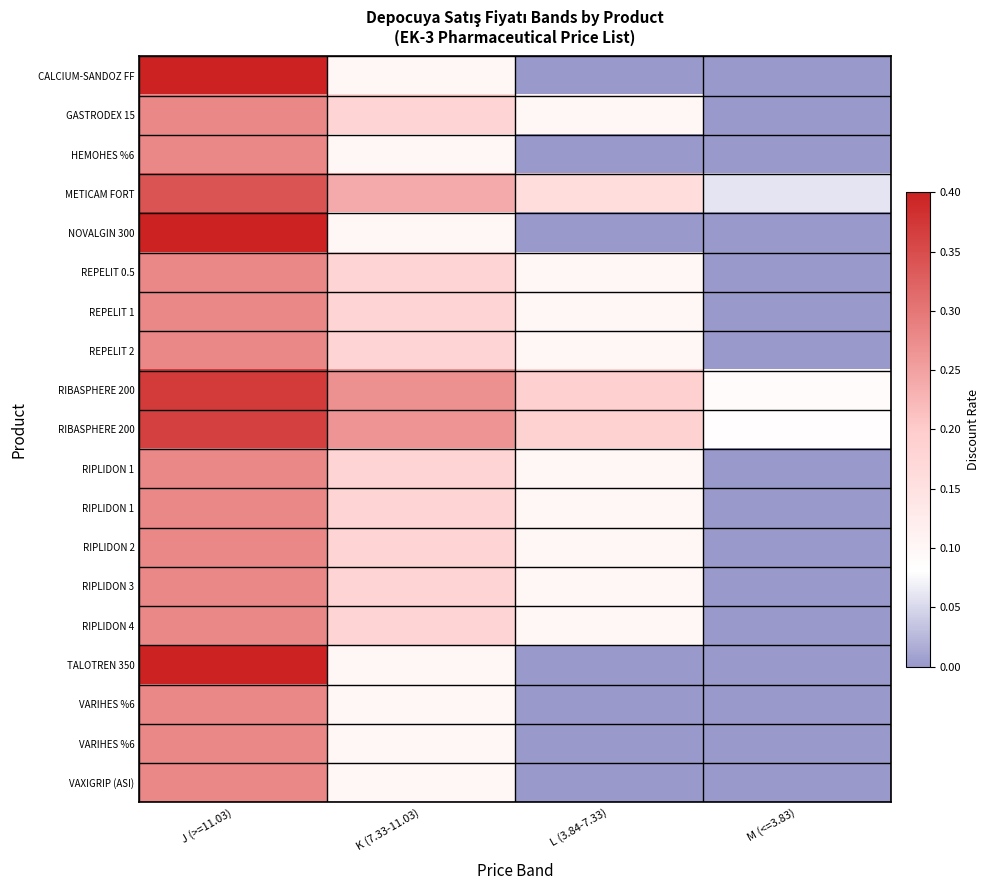

What is the total value across all series at L (3.84-7.33)?

1.4